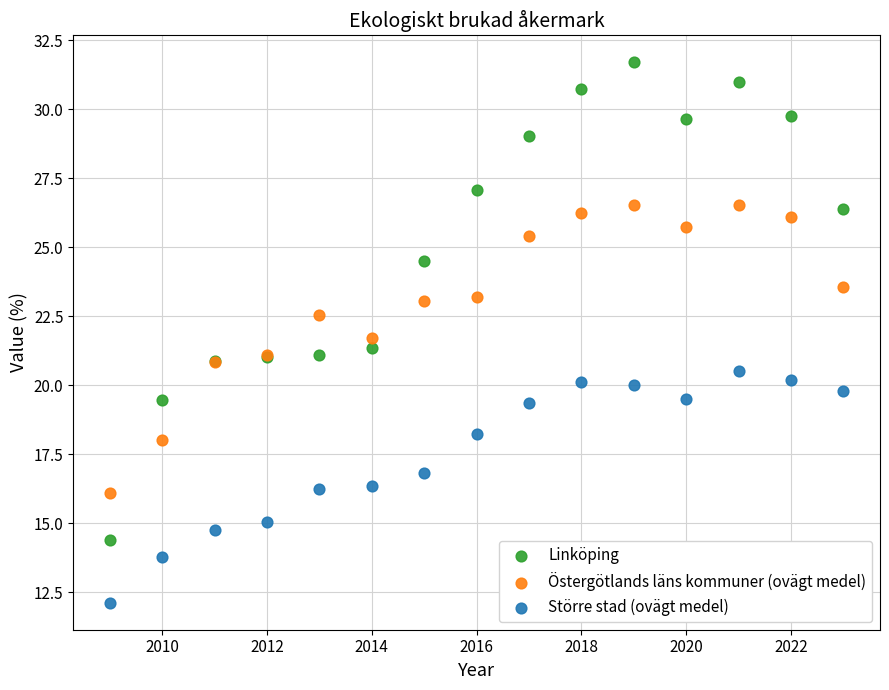

Which series contains the lowest Y value?

Större stad (ovägt medel)